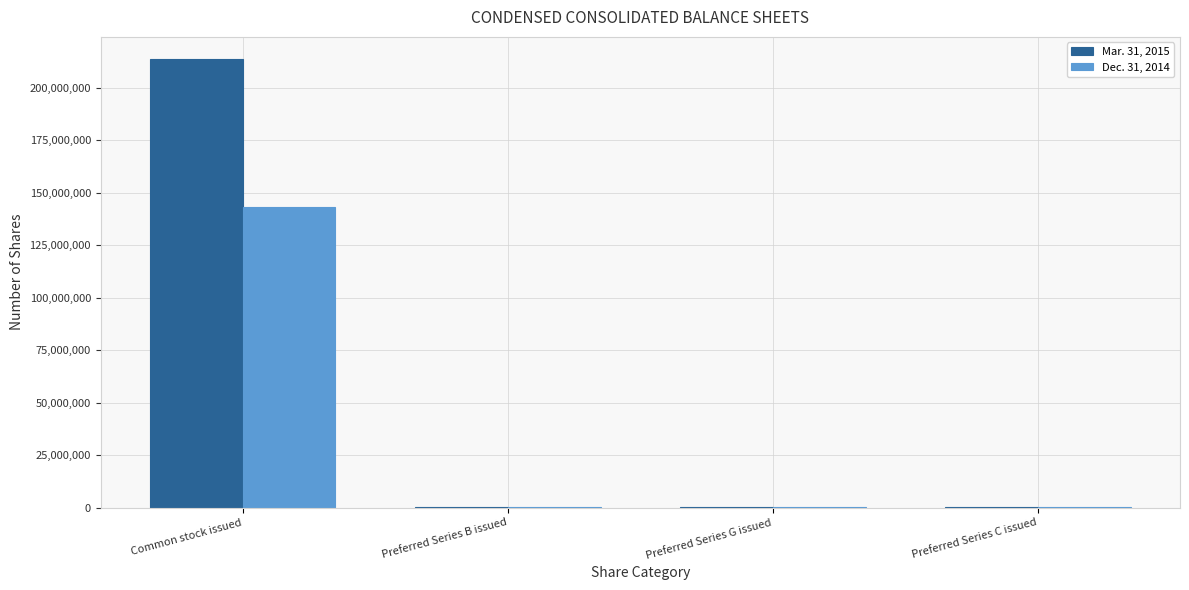

Which category has the highest value across all series?

Common stock issued